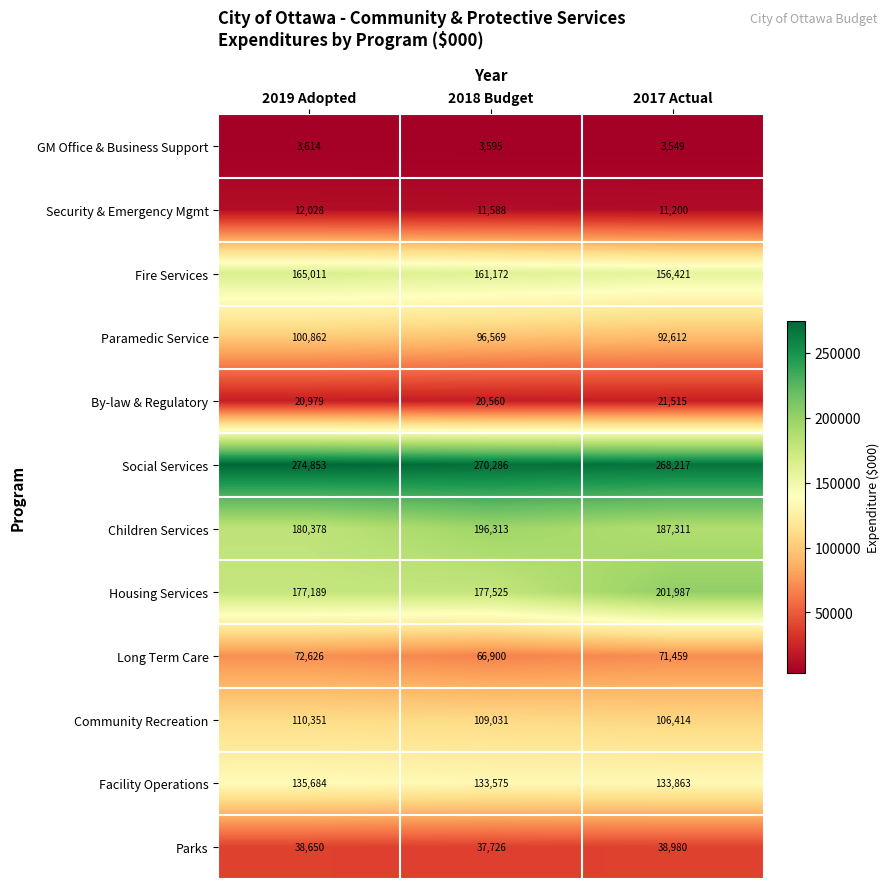

What value does the Long Term Care series have at 2019 Adopted, to the nearest 100?

72600